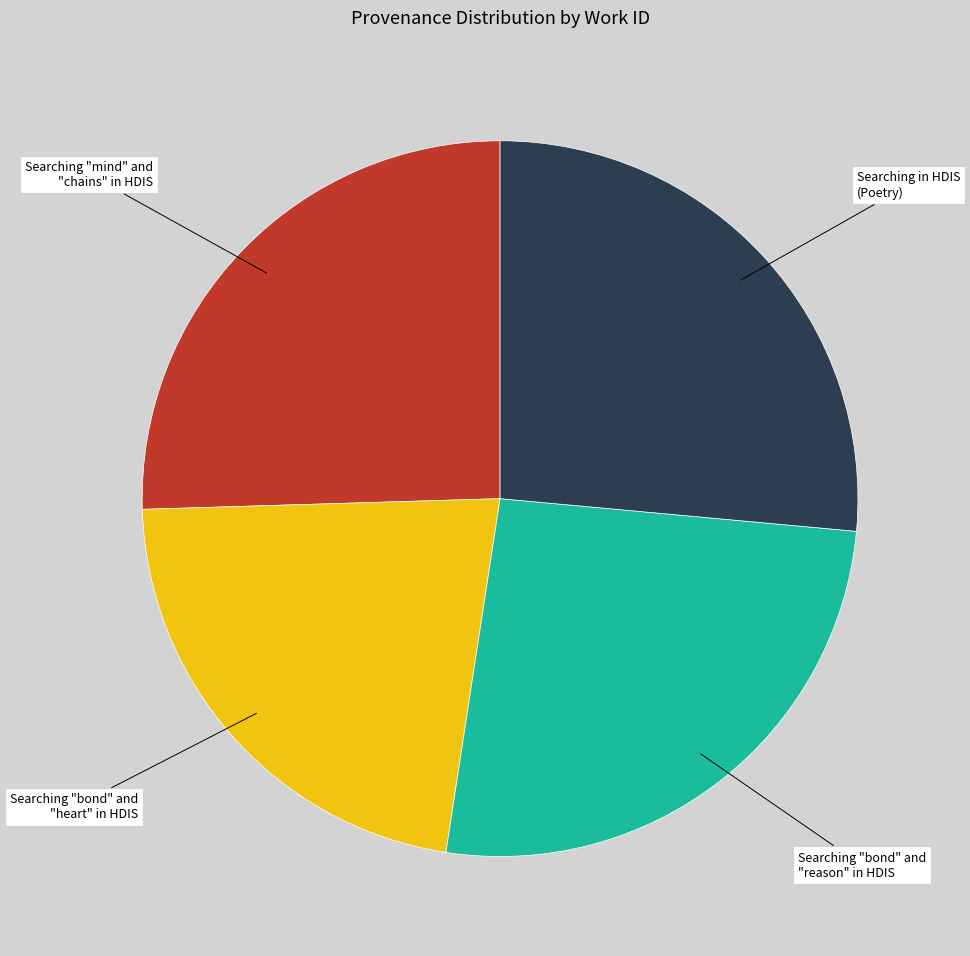

Is there any slice that represents more than half of the pie?

No